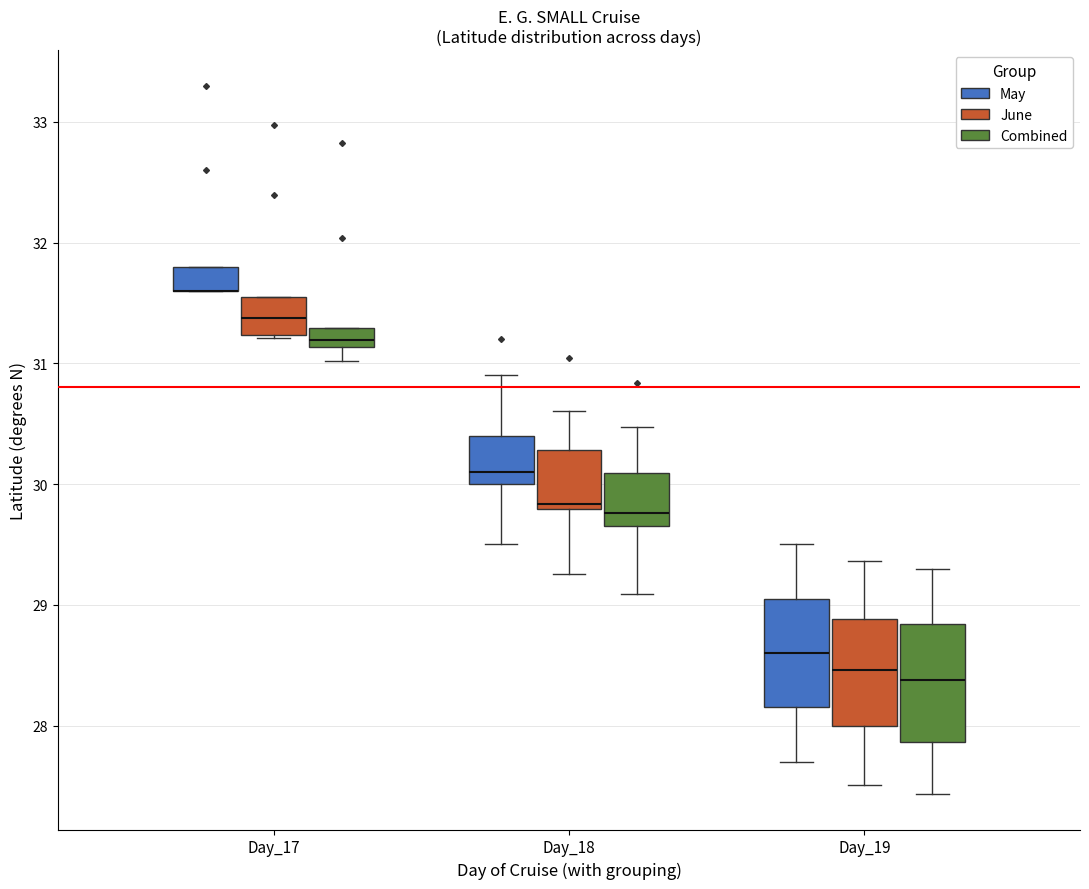

Reading left to right, read every box against the y-axis: the position of its median line, the range the box covers, and the ends of its whiskers. The values are not printed on the chart, so give them approximately, as read against the axis.

Day_17 (May): median 31.6 (drawn on the box's lower edge), box 31.6 to 31.8, whiskers 31.6 to 31.8
Day_17 (June): median 31.4, box 31.2 to 31.5, whiskers 31.2 to 31.5
Day_17 (Combined): median 31.2, box 31.1 to 31.3, whiskers 31.0 to 31.3
Day_18 (May): median 30.1, box 30.0 to 30.4, whiskers 29.5 to 30.9
Day_18 (June): median 29.8 (just above the box's lower edge), box 29.8 to 30.3, whiskers 29.3 to 30.6
Day_18 (Combined): median 29.8, box 29.7 to 30.1, whiskers 29.1 to 30.5
Day_19 (May): median 28.6, box 28.2 to 29.1, whiskers 27.7 to 29.5
Day_19 (June): median 28.5, box 28.0 to 28.9, whiskers 27.5 to 29.4
Day_19 (Combined): median 28.4, box 27.9 to 28.8, whiskers 27.4 to 29.3